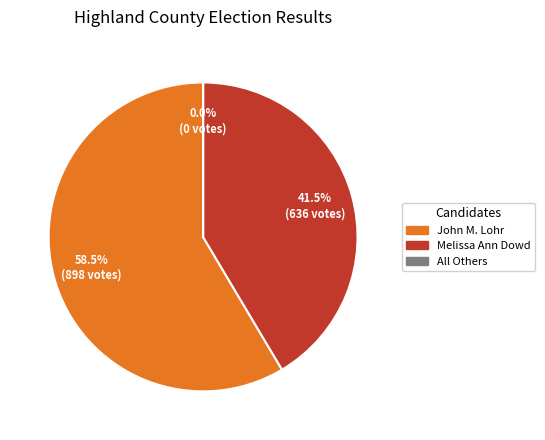

To the nearest percent, what portion does Melissa Ann Dowd represent?

41%